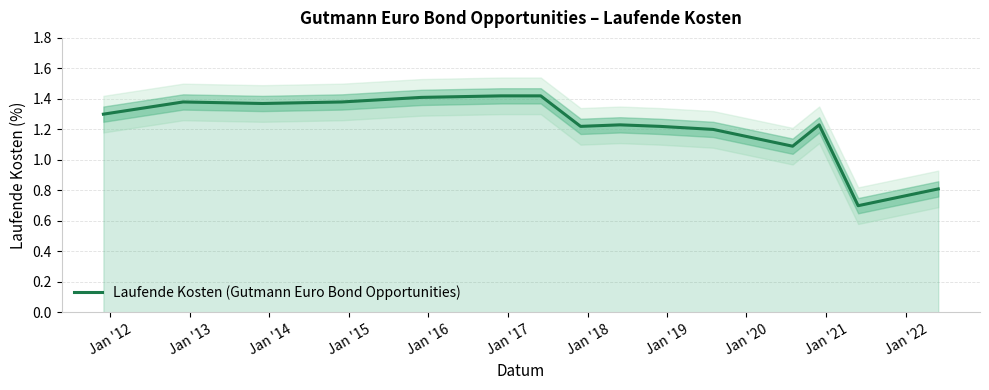

What is the average value?

1.2